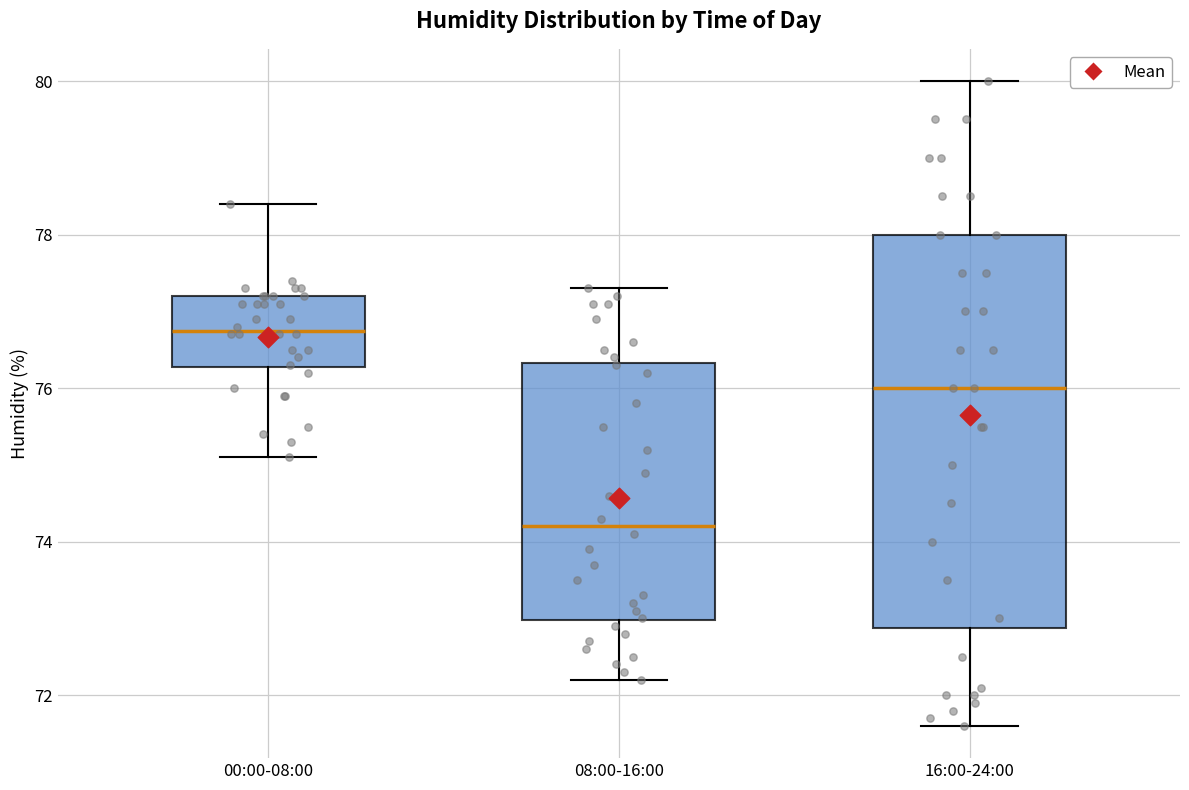

Reading left to right, transcribe this box plot: for each box, give where its median line is, the range the box spans, and where its two whiskers end, as read against the y-axis. The values are not printed on the chart, so give them approximately, as read against the axis.

00:00-08:00: median 76.8, box 76.2 to 77.2, whiskers 75.2 to 78.4
08:00-16:00: median 74.2, box 73.0 to 76.4, whiskers 72.2 to 77.4
16:00-24:00: median 76.0, box 72.8 to 78.0, whiskers 71.6 to 80.0